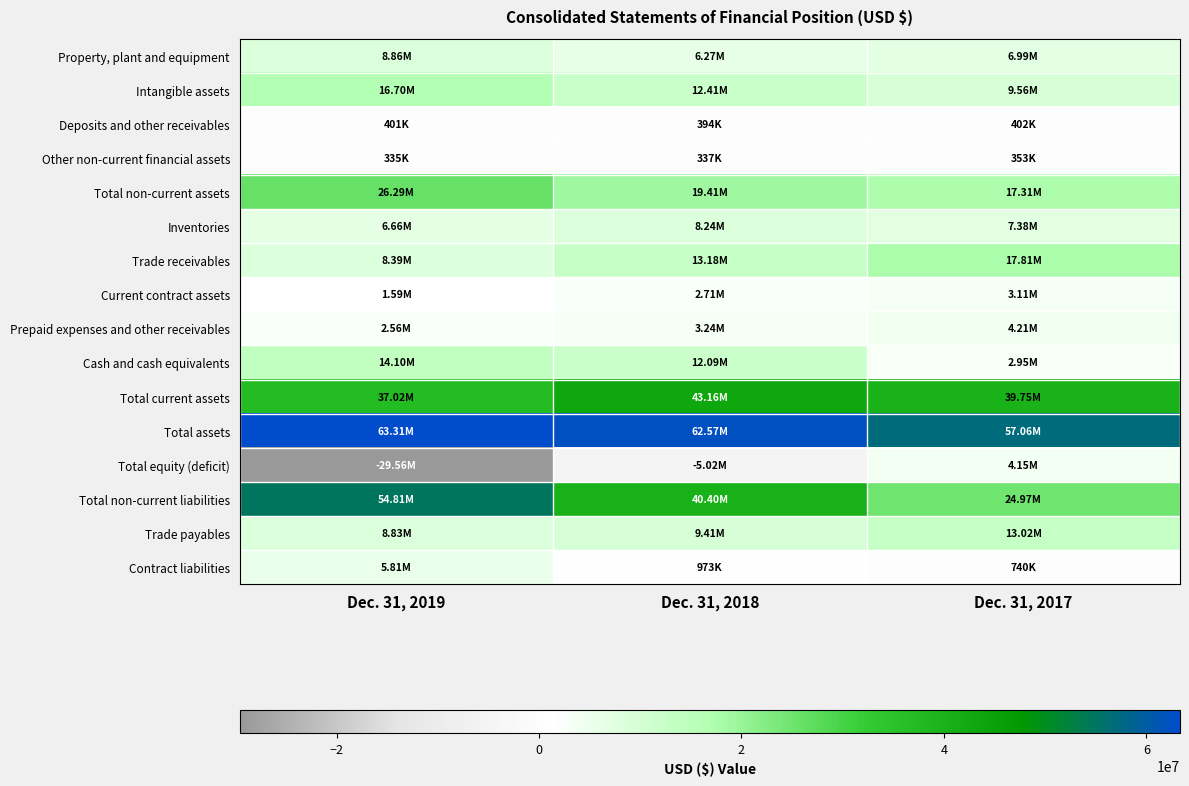

Which has a higher value, Dec. 31, 2019 or Dec. 31, 2017?

Dec. 31, 2019